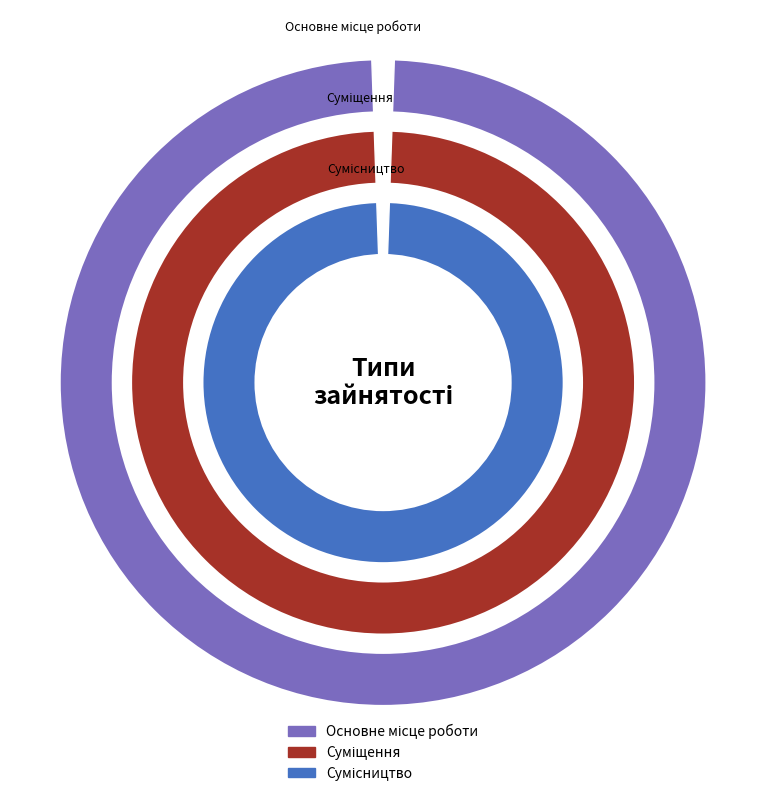

Is it true that Сумісництво is 39% of the pie?

False